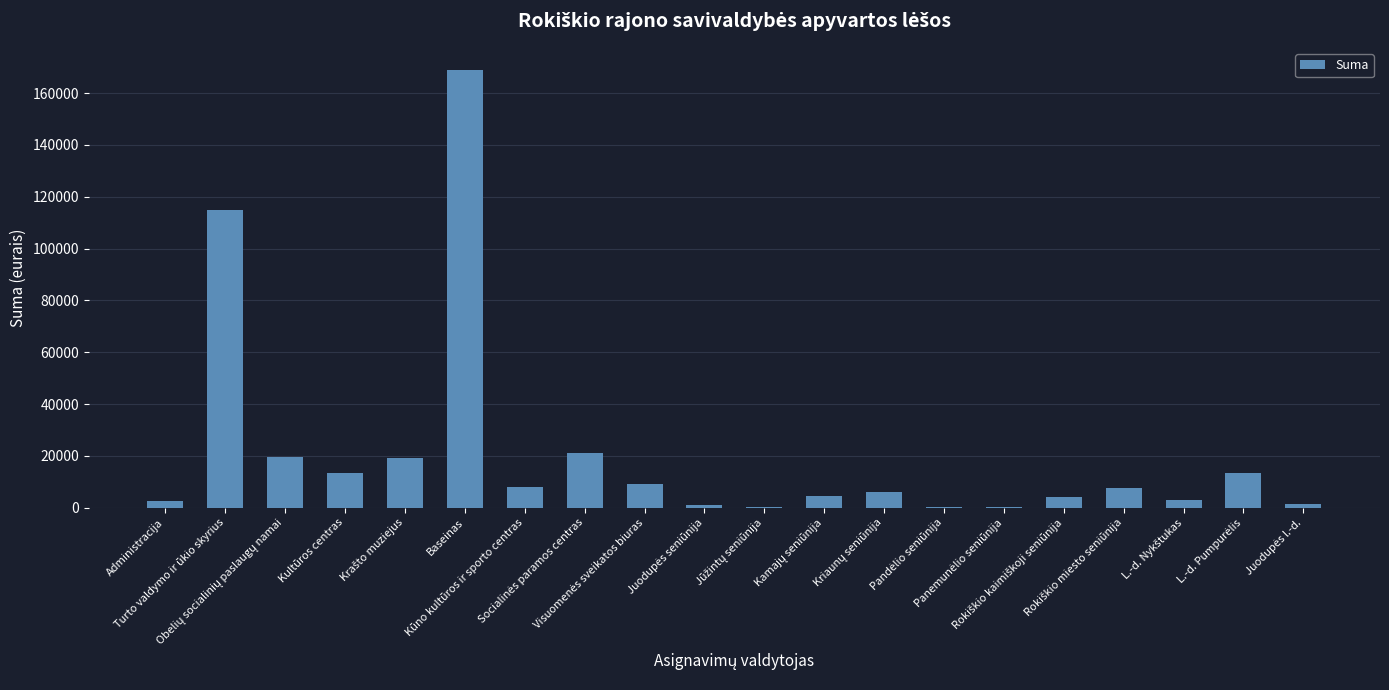

What is the maximum value shown in the chart?

168992.0